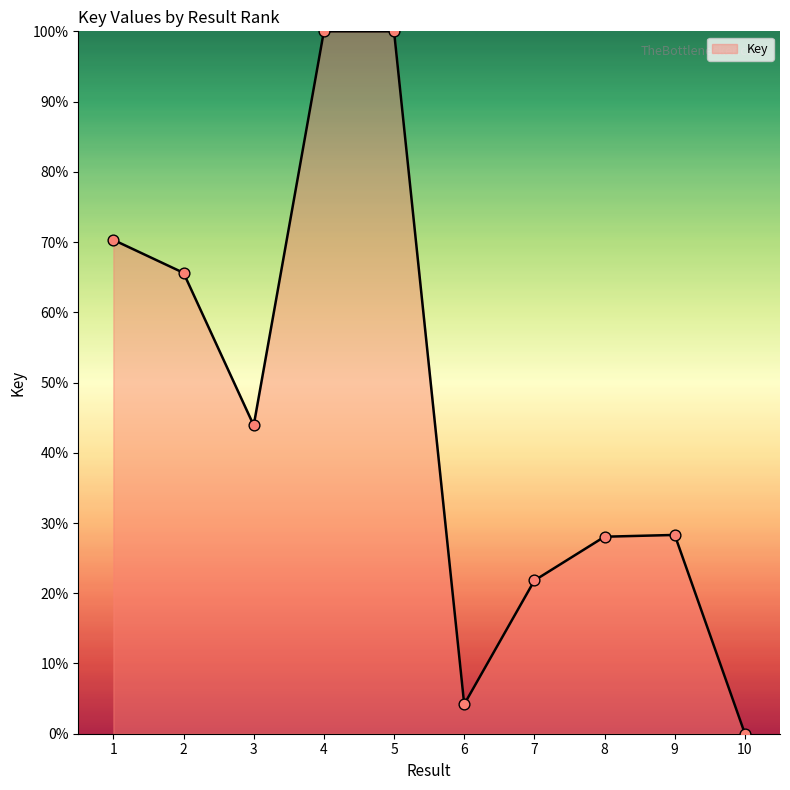

What is the change in value from 5 to 10?

-100.0